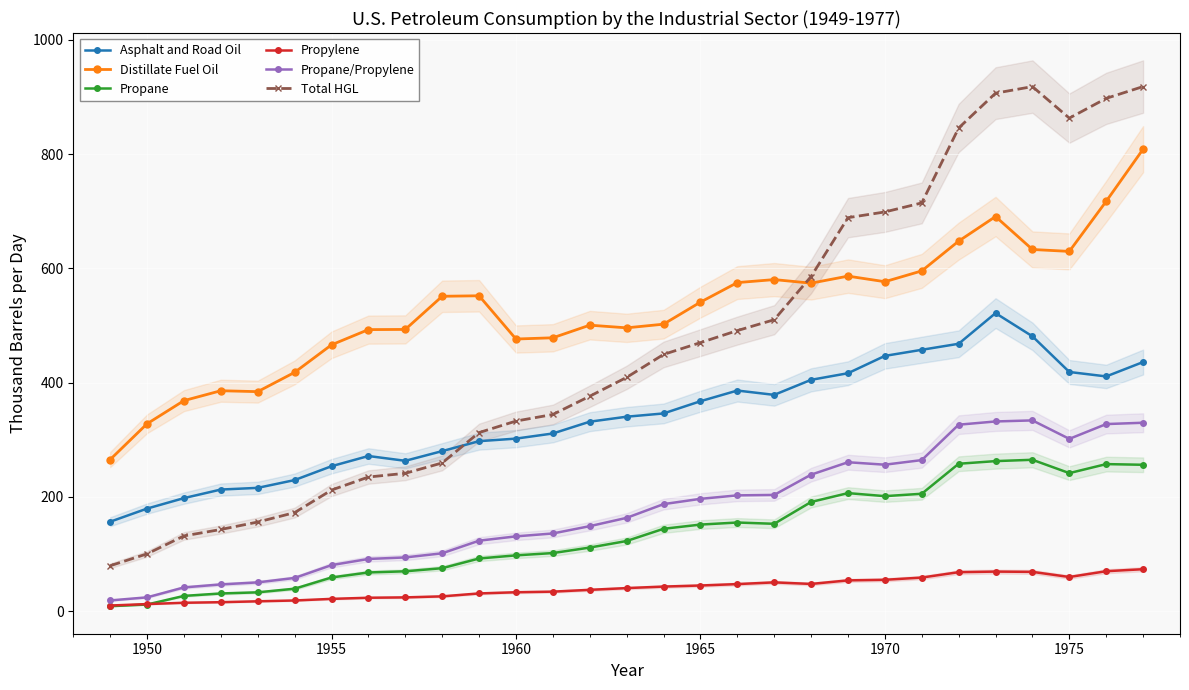

True or false: Distillate Fuel Oil has more than 2 interior local peaks.

True